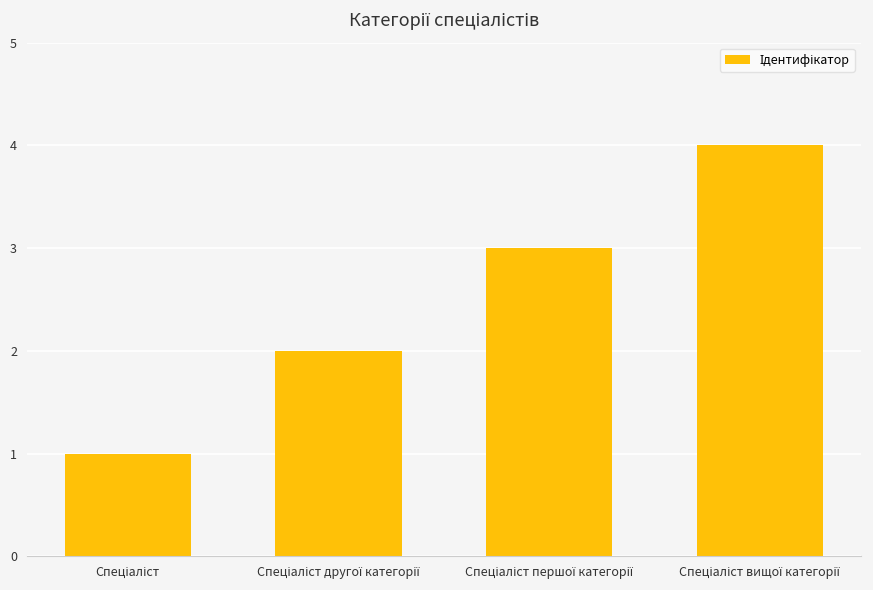

What is the greatest value displayed?

4